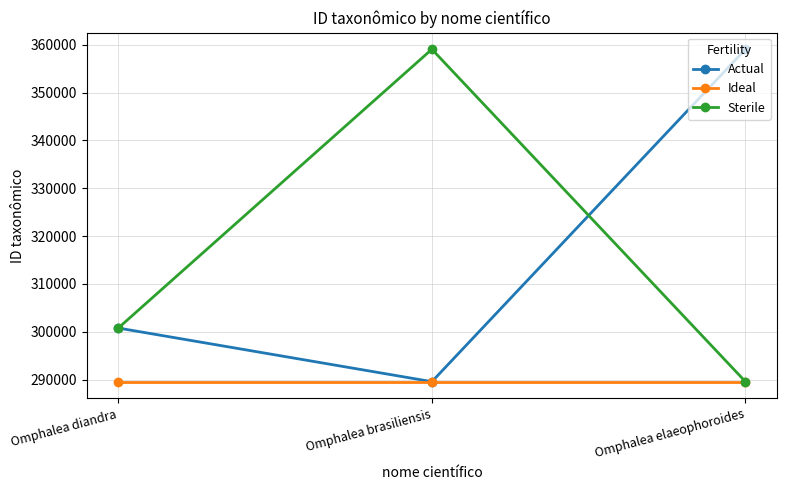

What is the minimum value shown in the chart?

289578